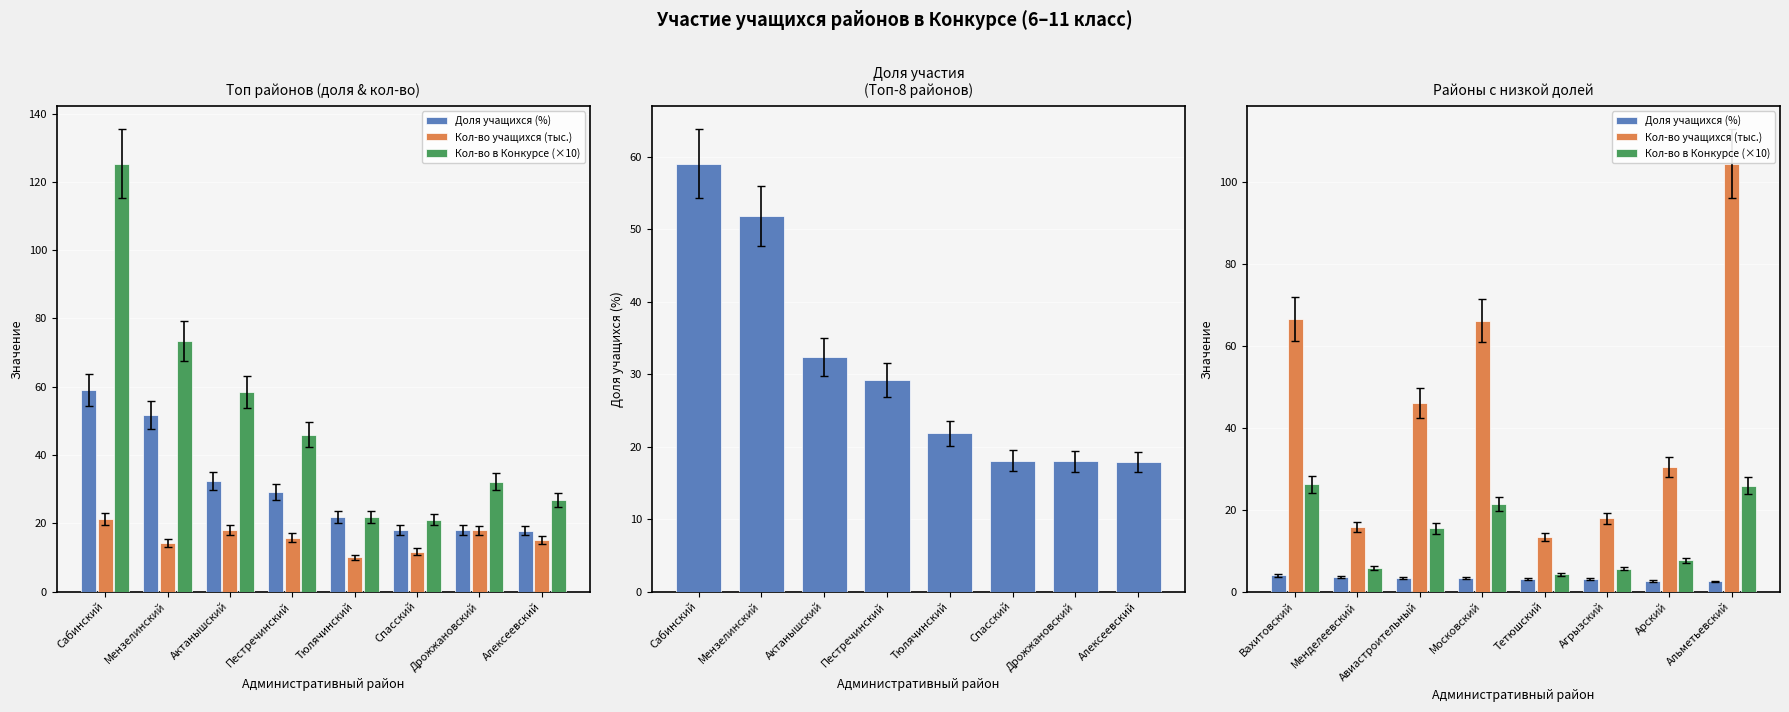

What are all the series names shown in the legend?

Доля учащихся (%), Кол-во учащихся (тыс.), Кол-во в Конкурсе (×10)